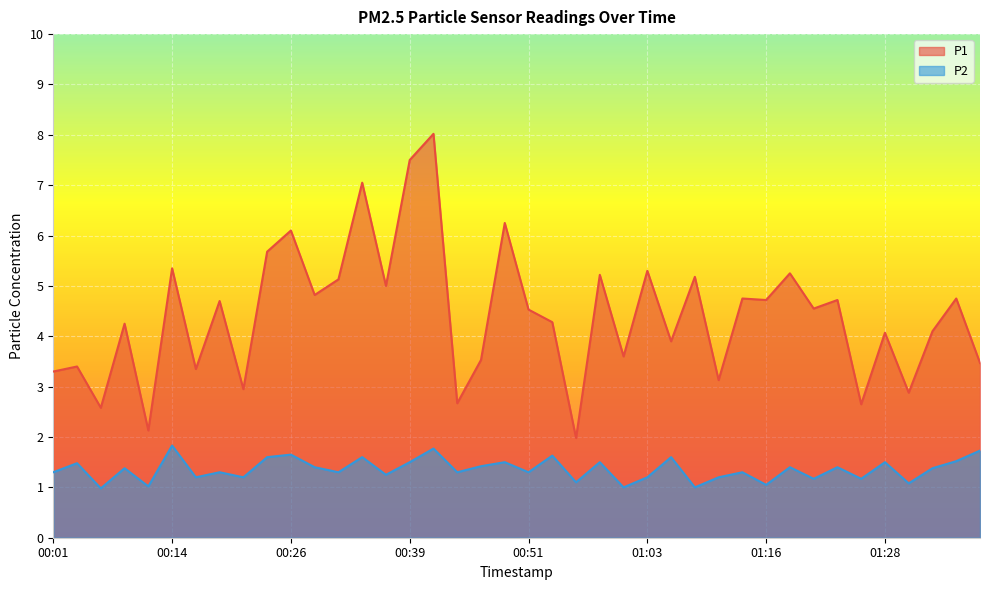

What are all the series names shown in the legend?

P1, P2